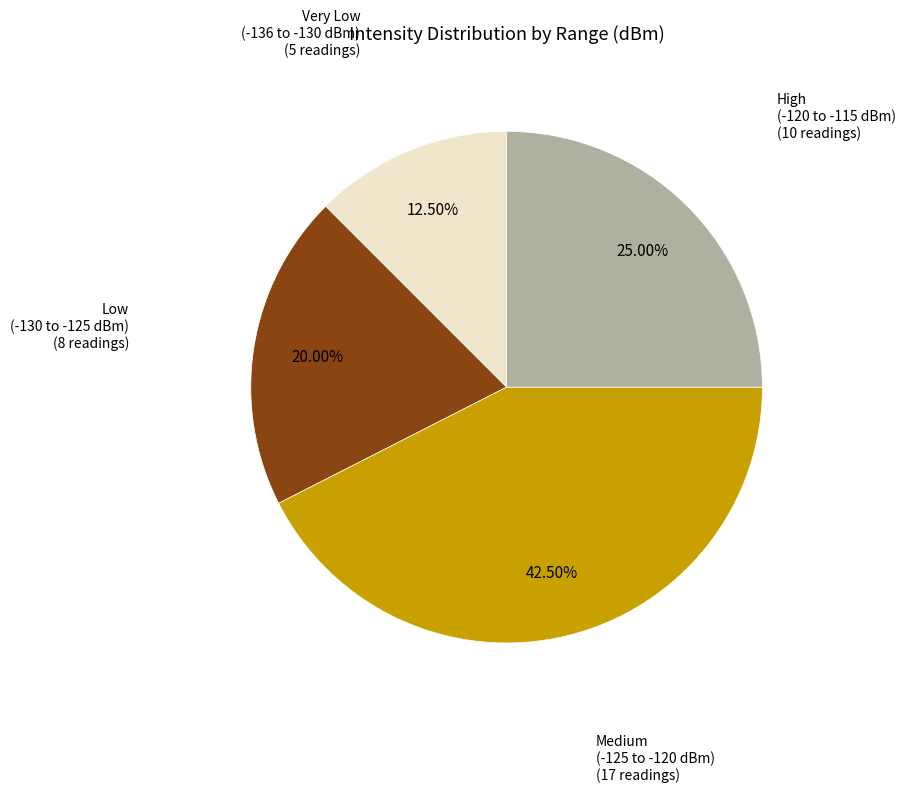

Combined, do Medium (-125 to -120 dBm) and Low (-130 to -125 dBm) account for over 50%?

Yes